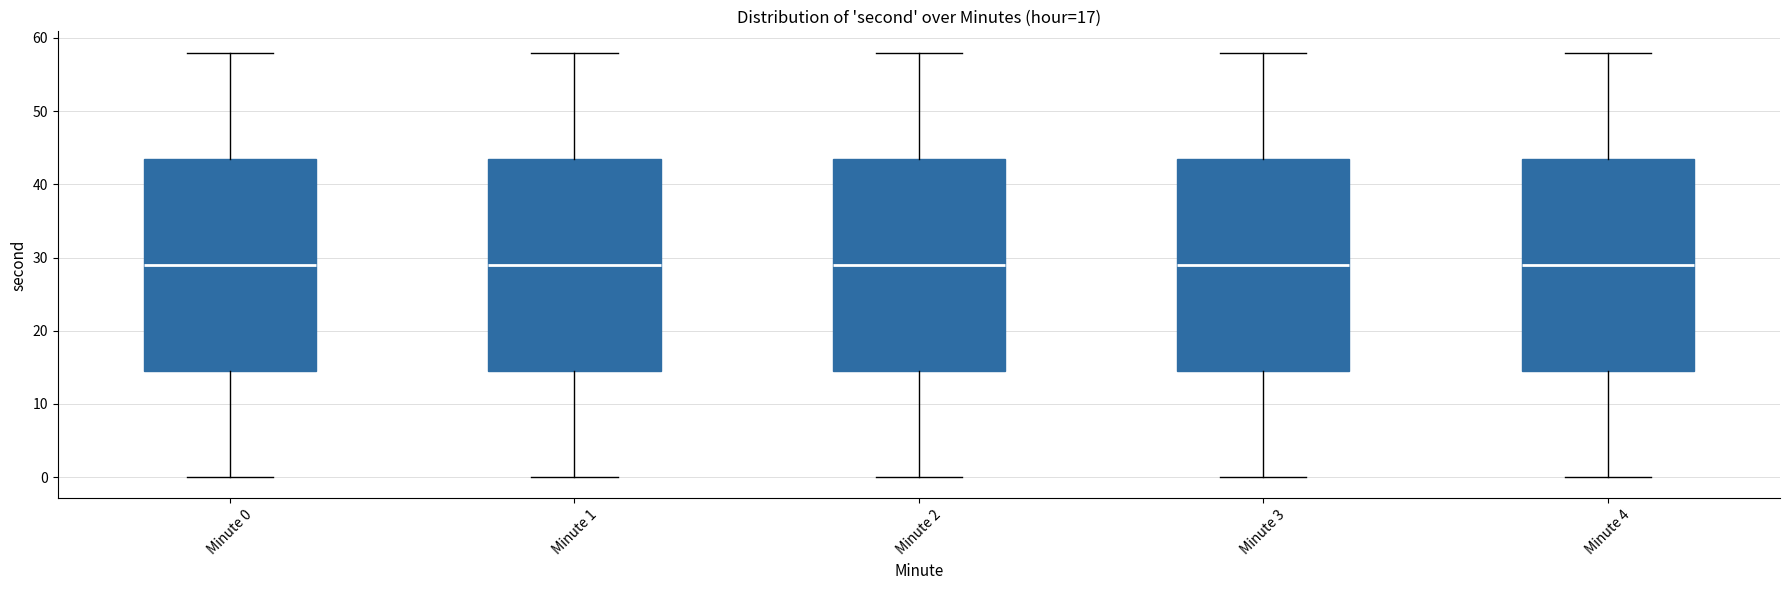

Reading left to right, read every box against the y-axis: the position of its median line, the range the box covers, and the ends of its whiskers. The values are not printed on the chart, so give them approximately, as read against the axis.

Minute 0: median 29, box 15 to 44, whiskers 0 to 58
Minute 1: median 29, box 15 to 44, whiskers 0 to 58
Minute 2: median 29, box 15 to 44, whiskers 0 to 58
Minute 3: median 29, box 15 to 44, whiskers 0 to 58
Minute 4: median 29, box 15 to 44, whiskers 0 to 58